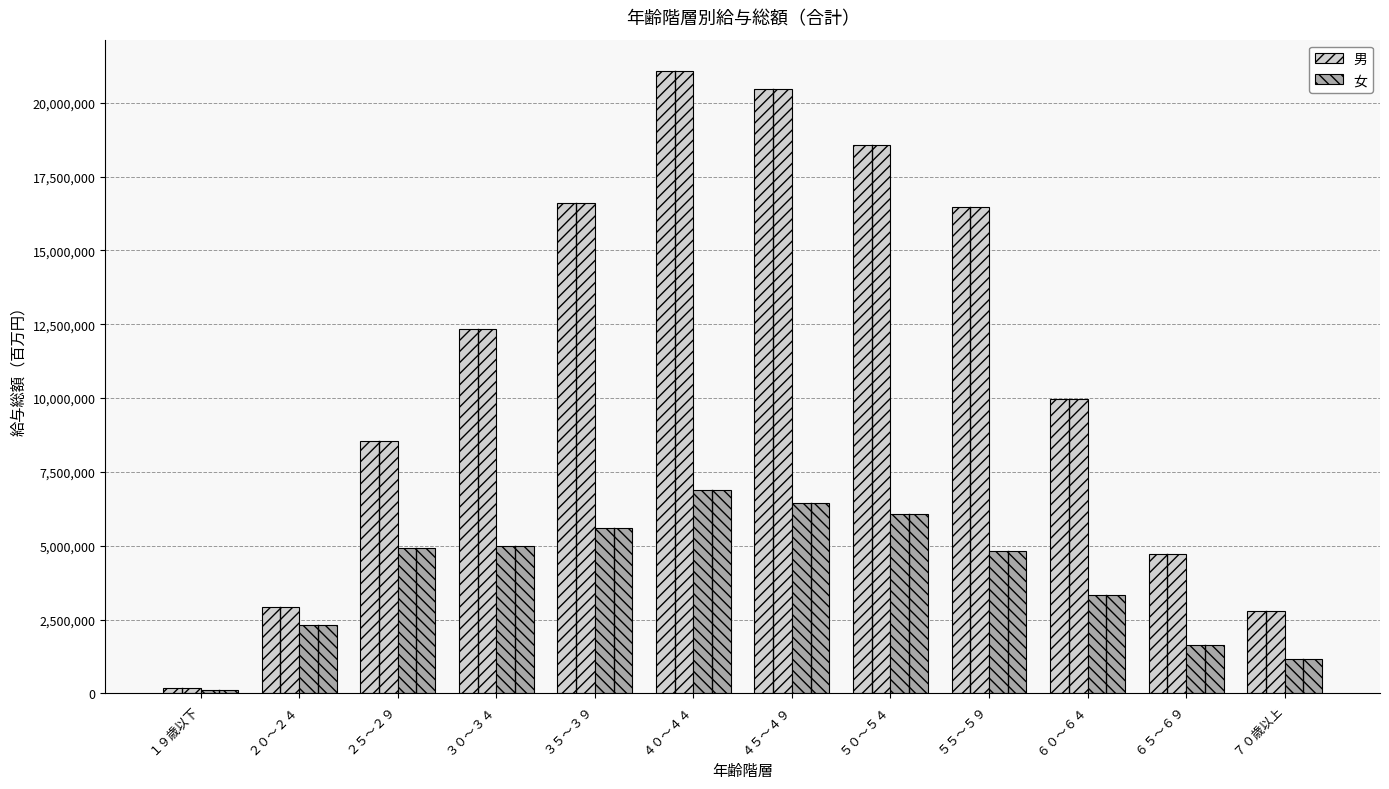

What value does the 男 series have at ２５～２９?

8559135